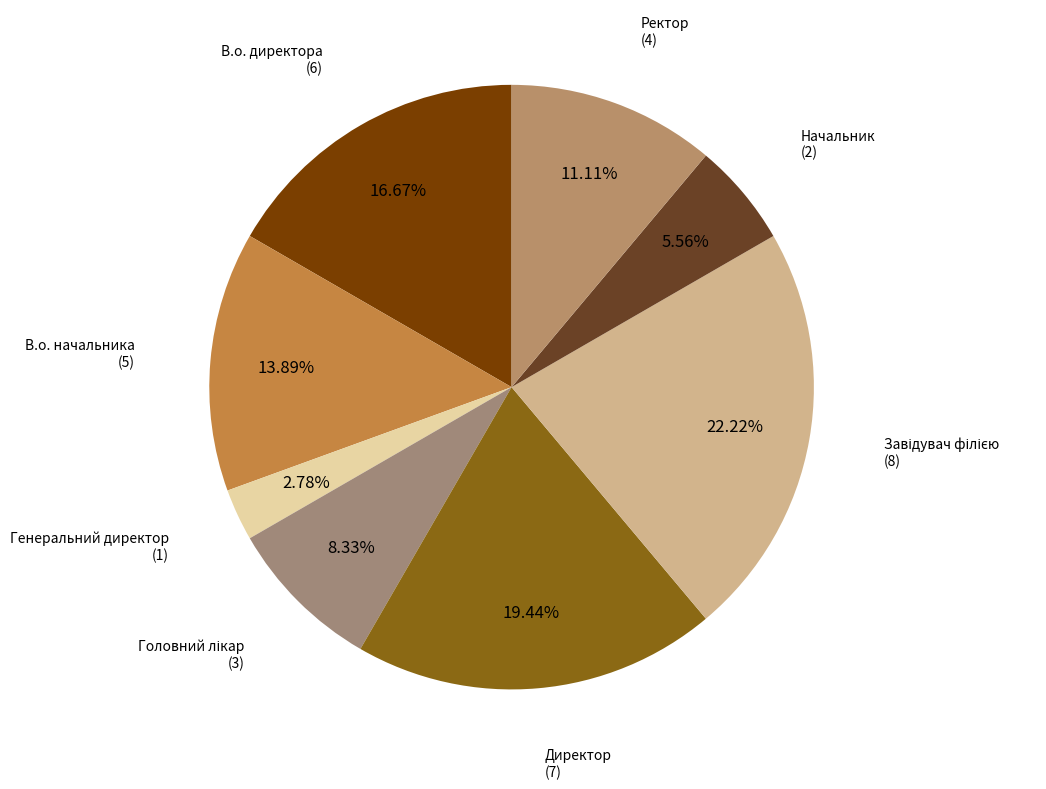

Does any single category account for the majority?

No